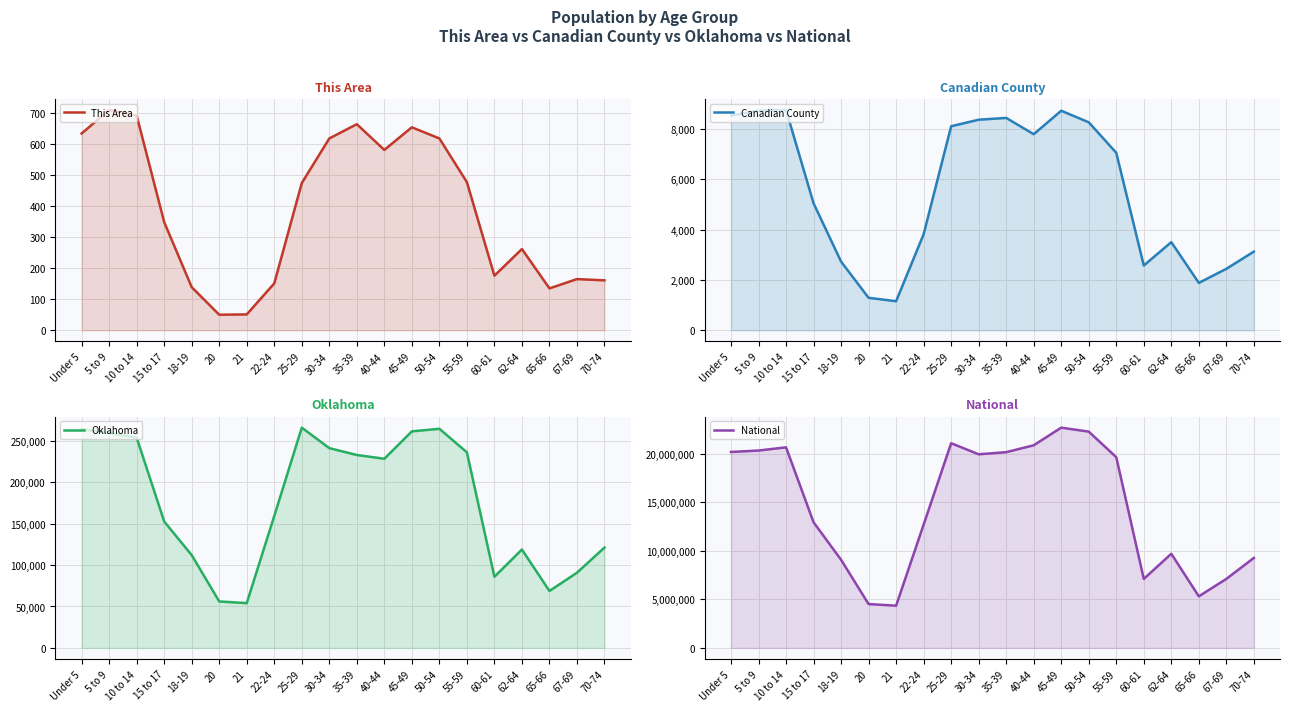

At how many categories does at least one series exceed 9599326?

13